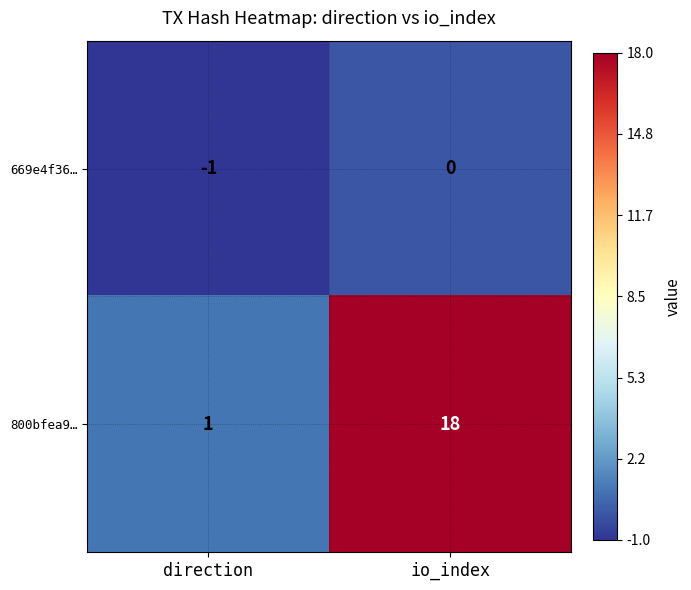

The value of 800bfea9… at direction is 0. True or false?

False